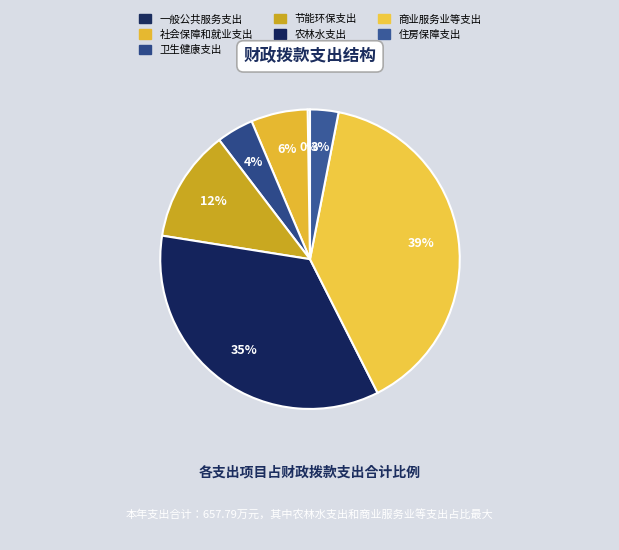

What percentage is the 社会保障和就业支出 slice, to the nearest percent?

6%